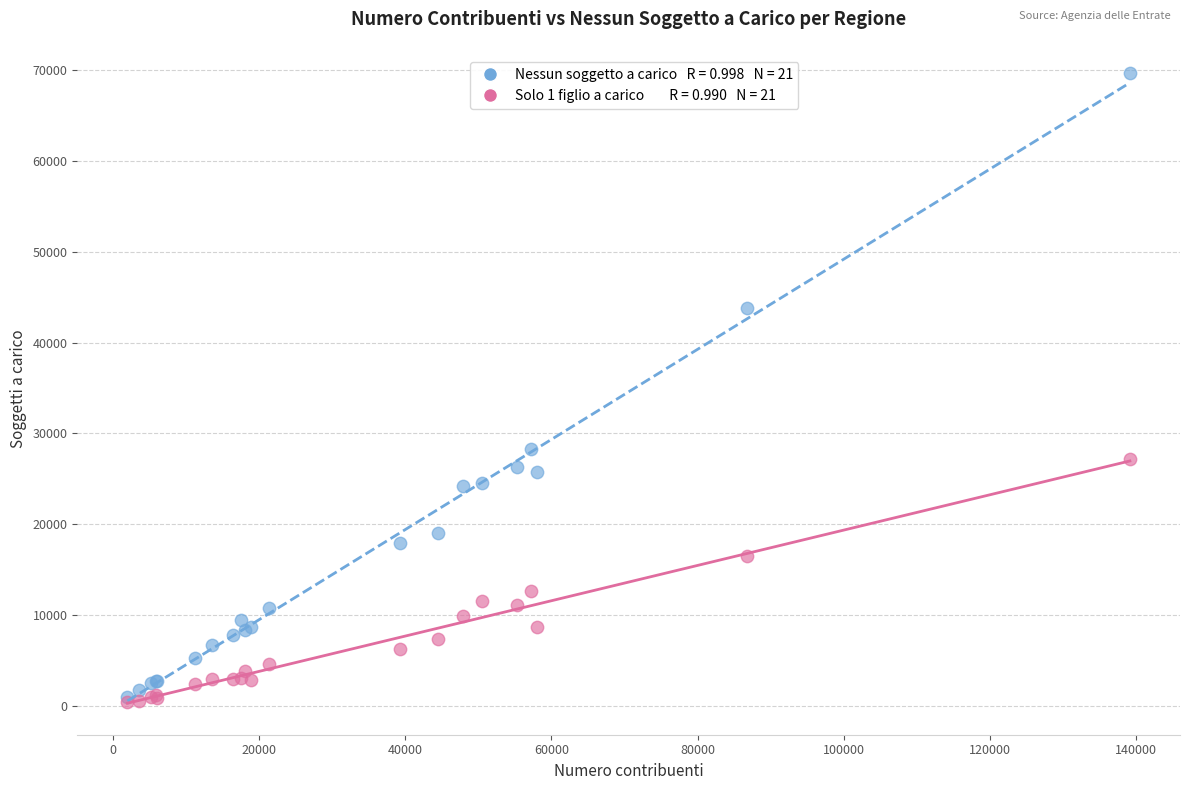

Across all series, what Y value is closest to 35049?

28319